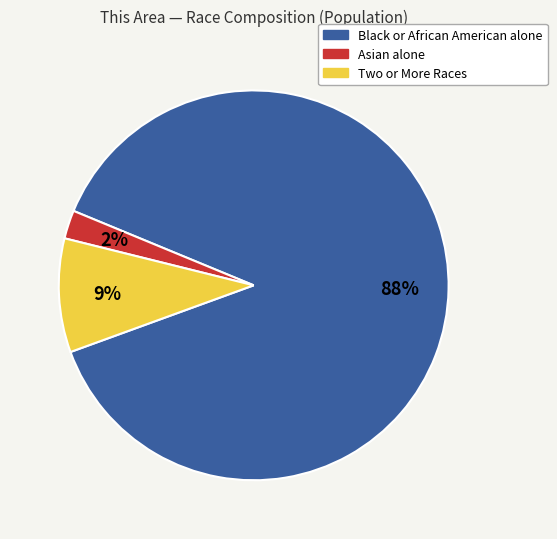

True or false: Black or African American alone accounts for 99% of the total.

False